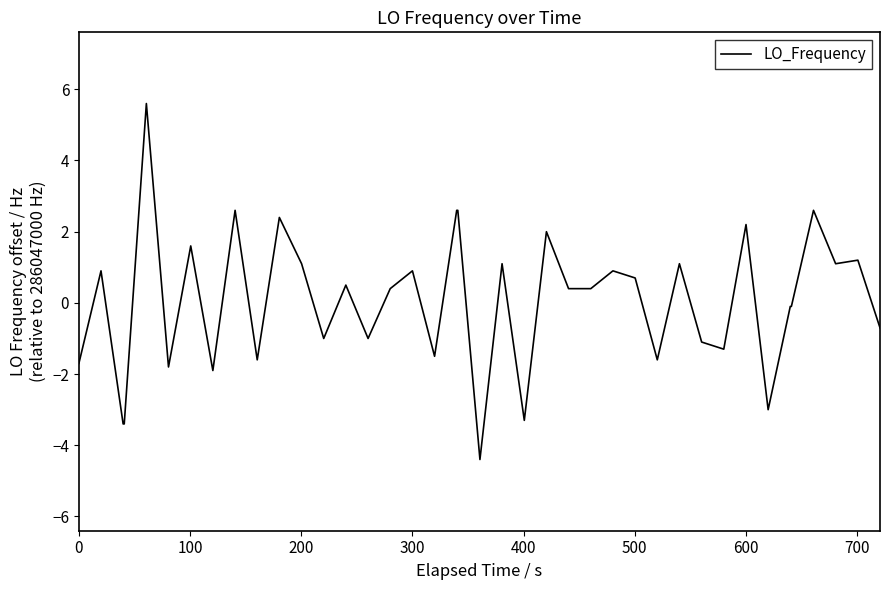

Count the number of categories in the chart.

40